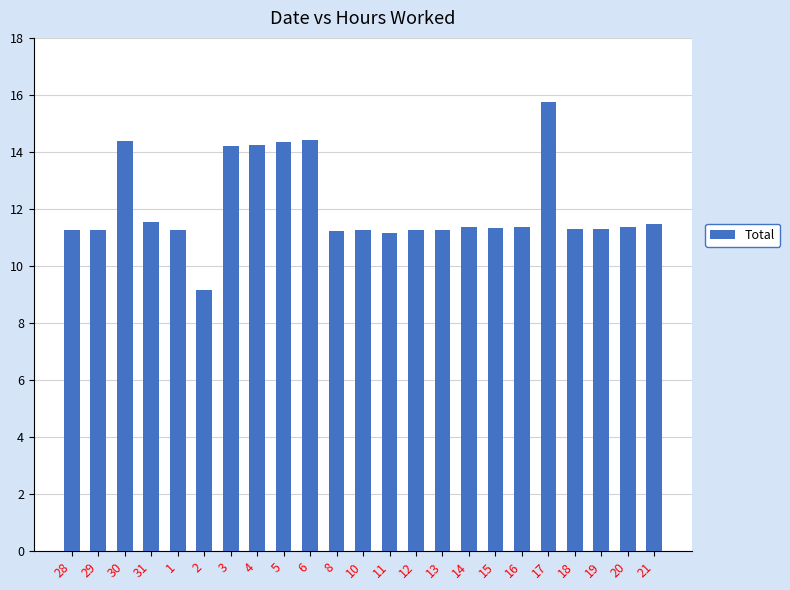

What value does the data have at 3?

14.2